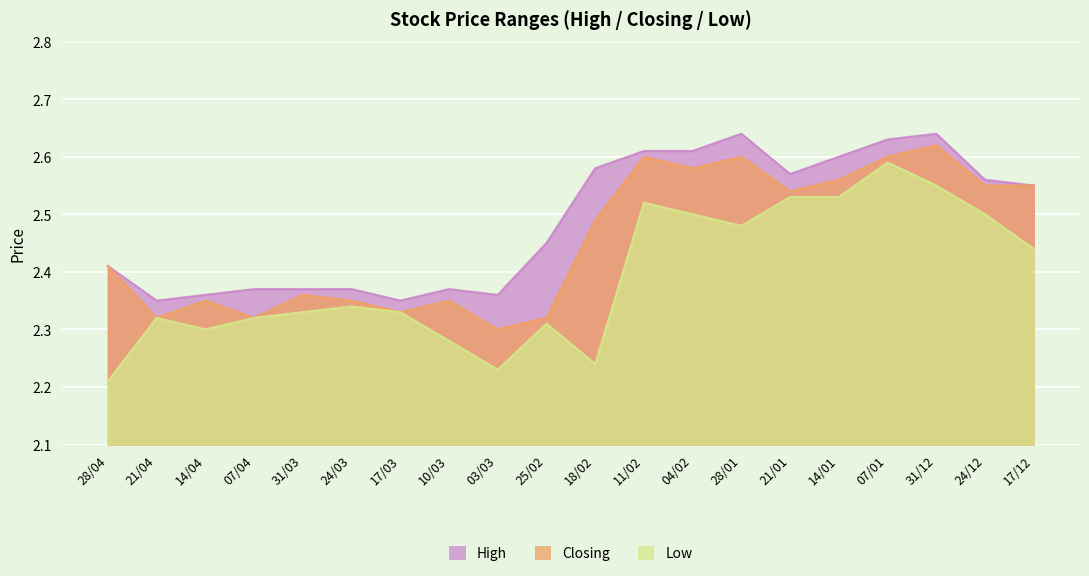

What is the average value of the Low series?

2.4